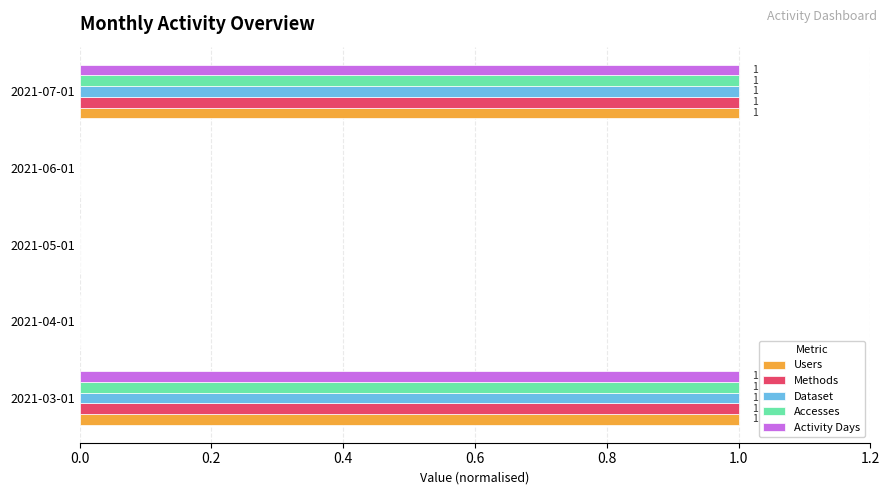

The value of Users at 2021-03-01 is 1. True or false?

True